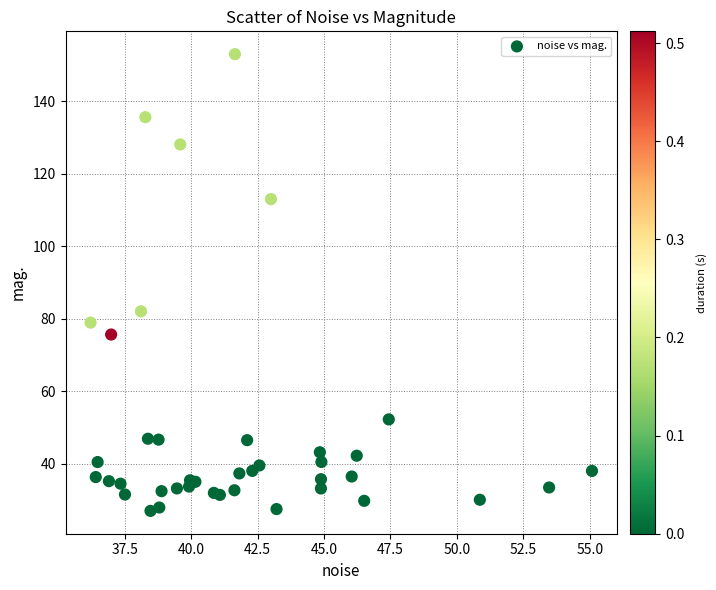

What Y value in the scatter plot is closest to 90?

82.1